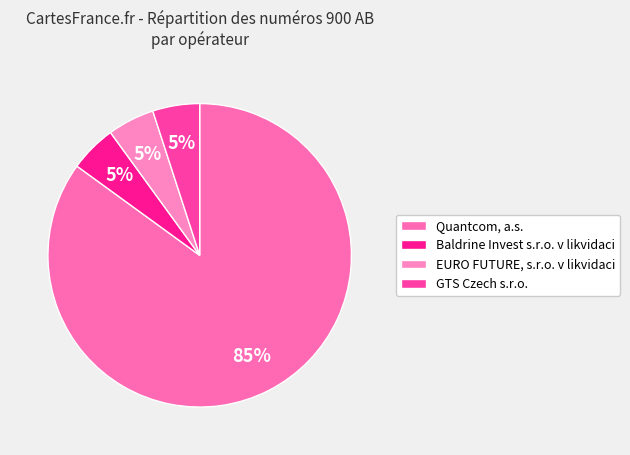

The EURO FUTURE, s.r.o. v likvidaci slice represents 5% of the pie. True or false?

True